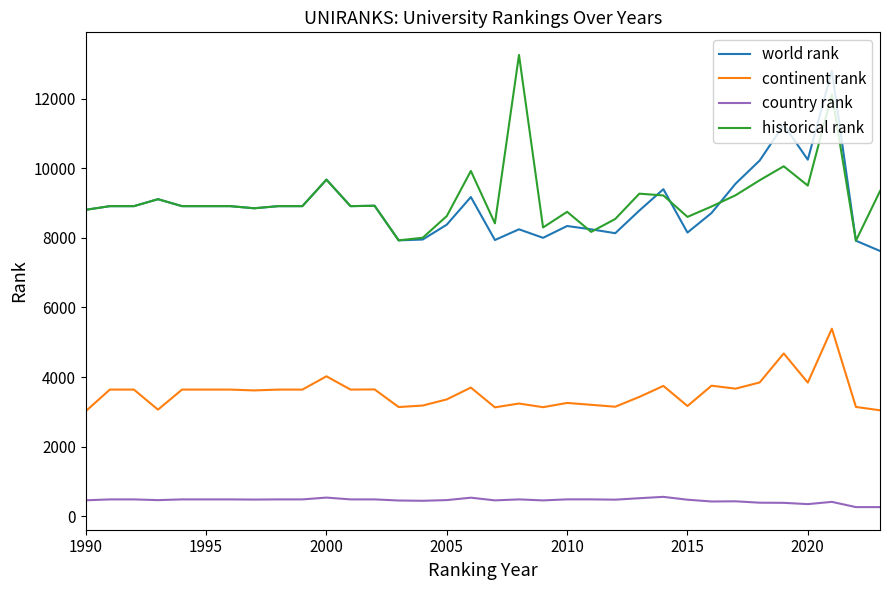

What is the maximum value for historical rank?

13265